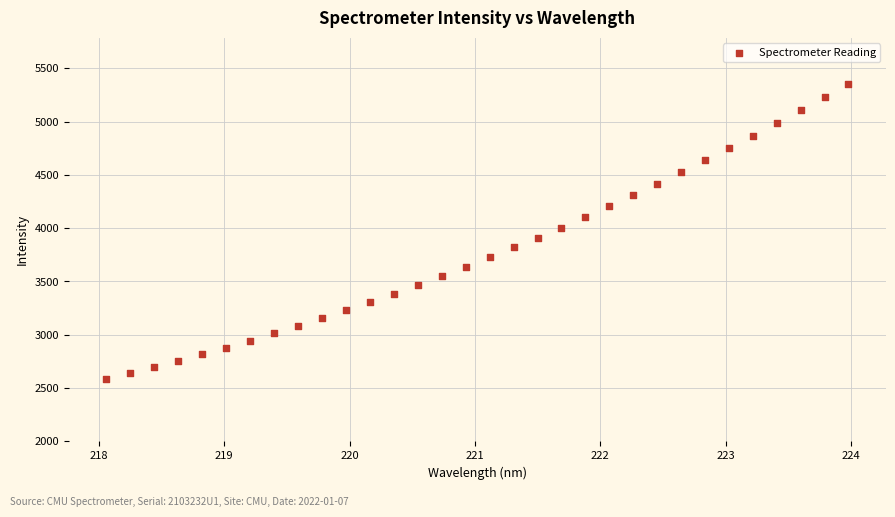

What is the range of Y values (max minus min)?

2771.2